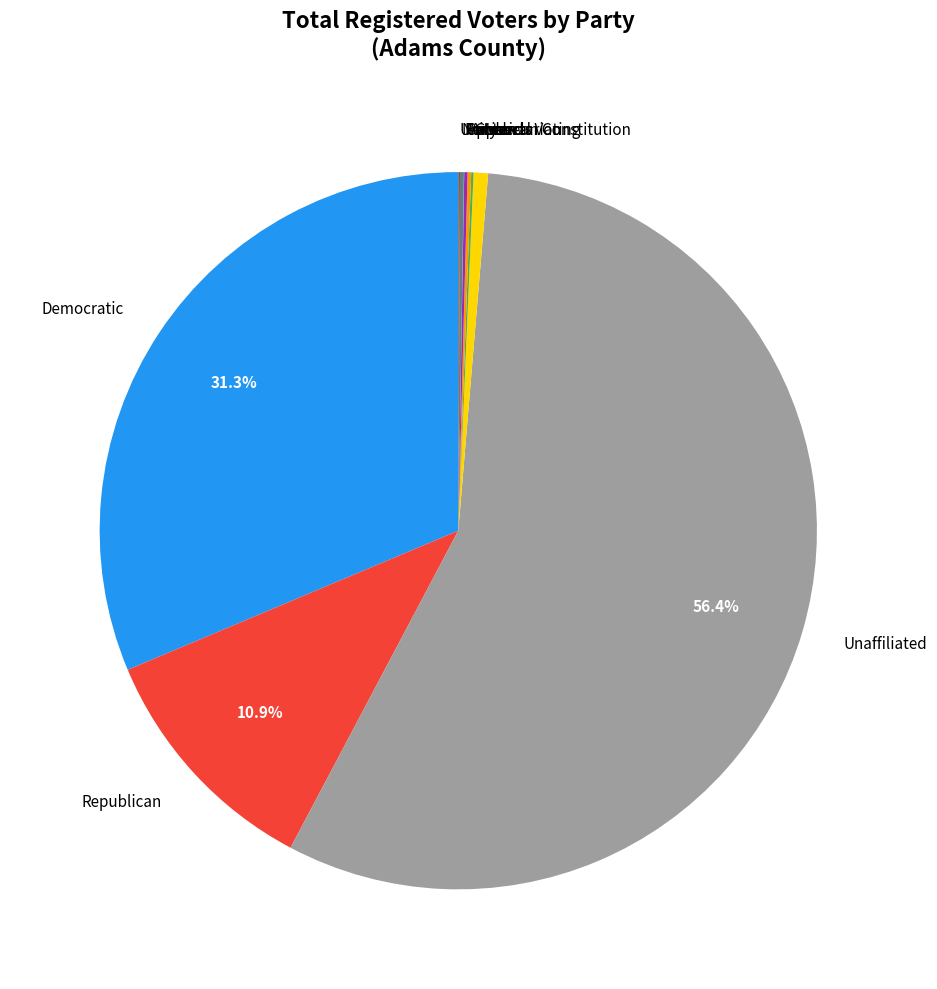

Which slice is the largest?

Unaffiliated